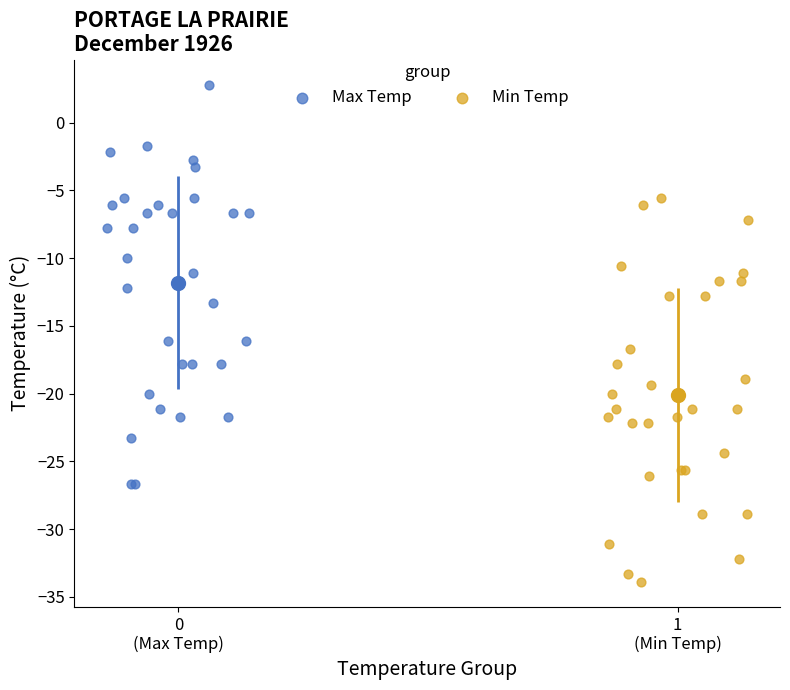

Which series reaches the maximum Y coordinate?

Max Temp